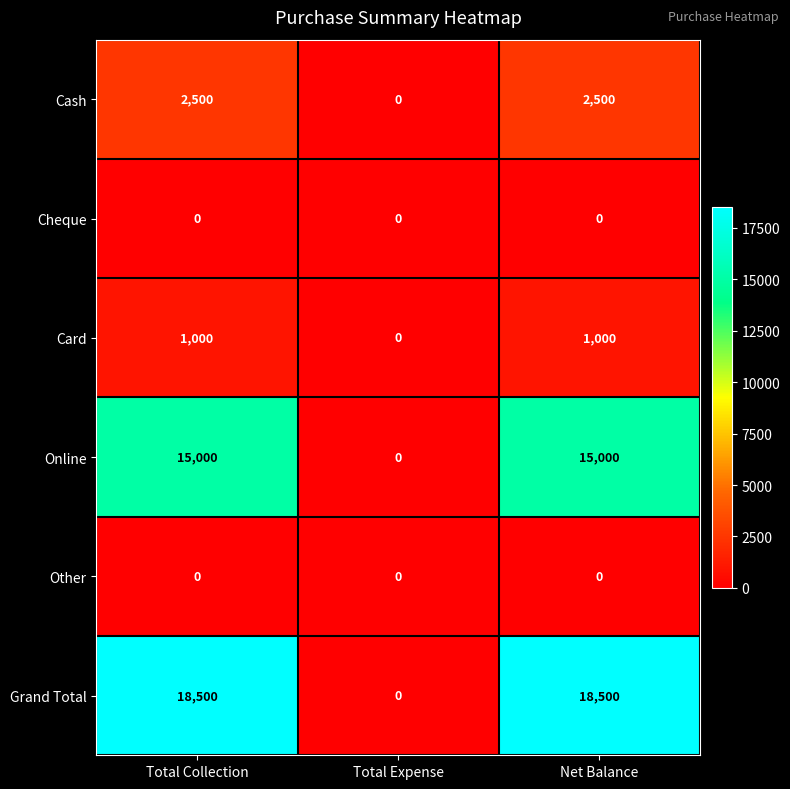

True or false: Card has a value of 0 at Total Expense.

True